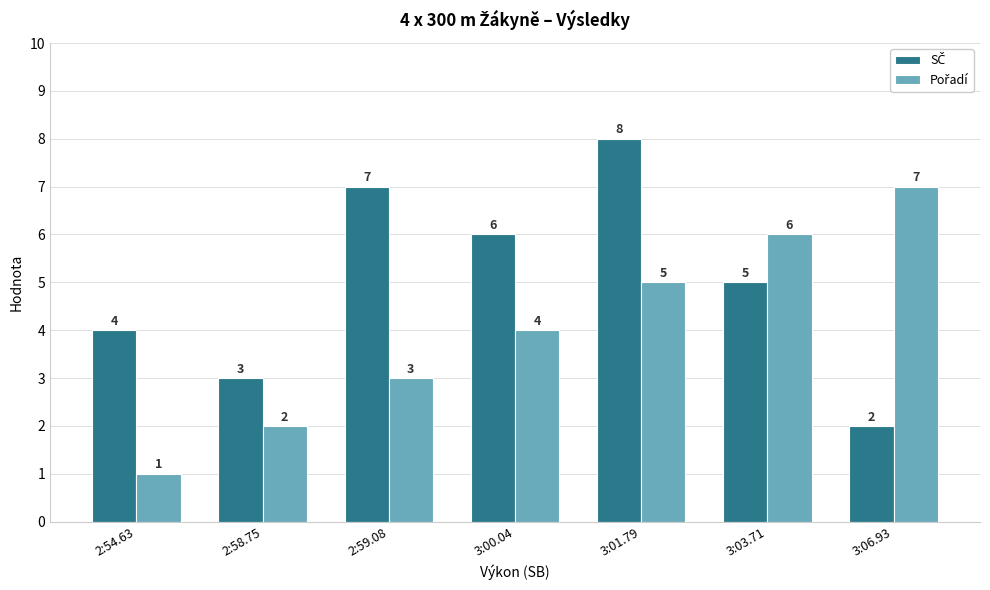

What is the total value across all series at 2:58.75?

5